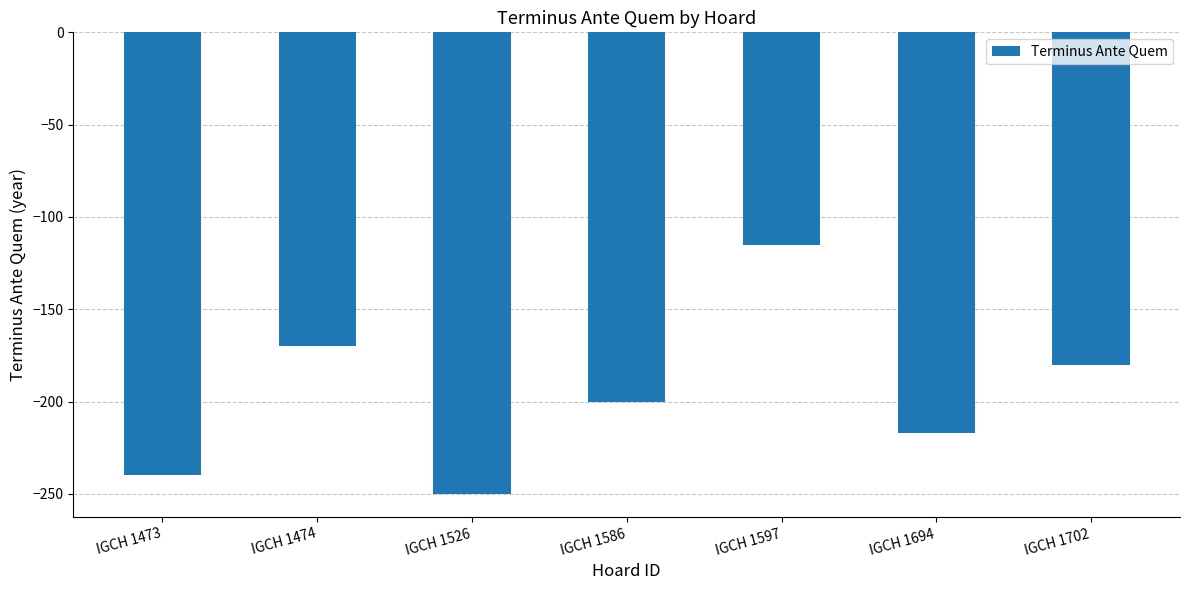

Between IGCH 1586 and IGCH 1694, which is larger?

IGCH 1586